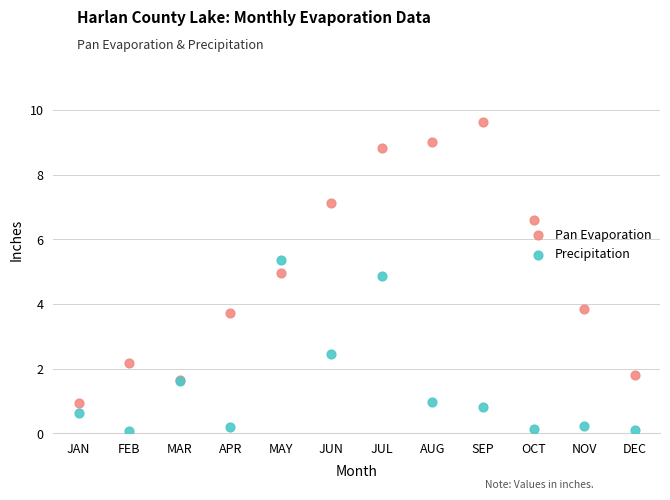

Which series has the largest Y range (max minus min)?

Pan Evaporation